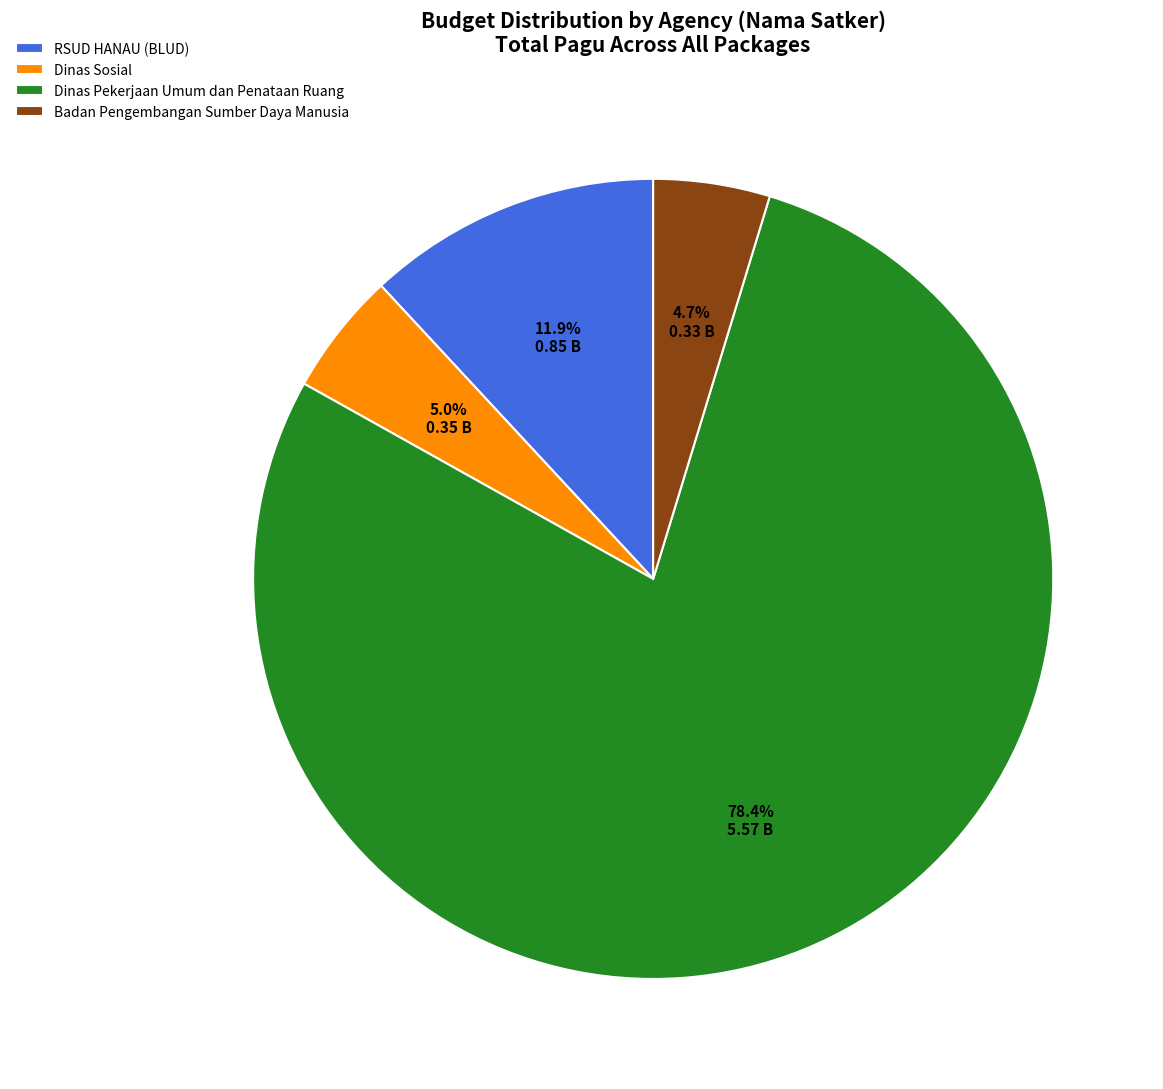

What is the majority slice?

Dinas Pekerjaan Umum dan Penataan Ruang